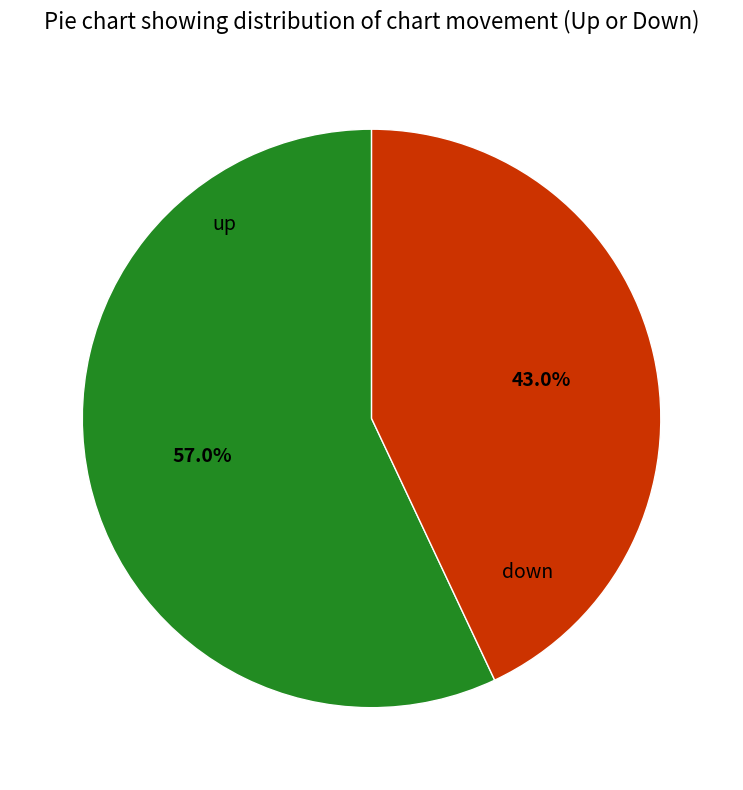

To the nearest percent, what is the difference between the down and up slice percentages?

14%